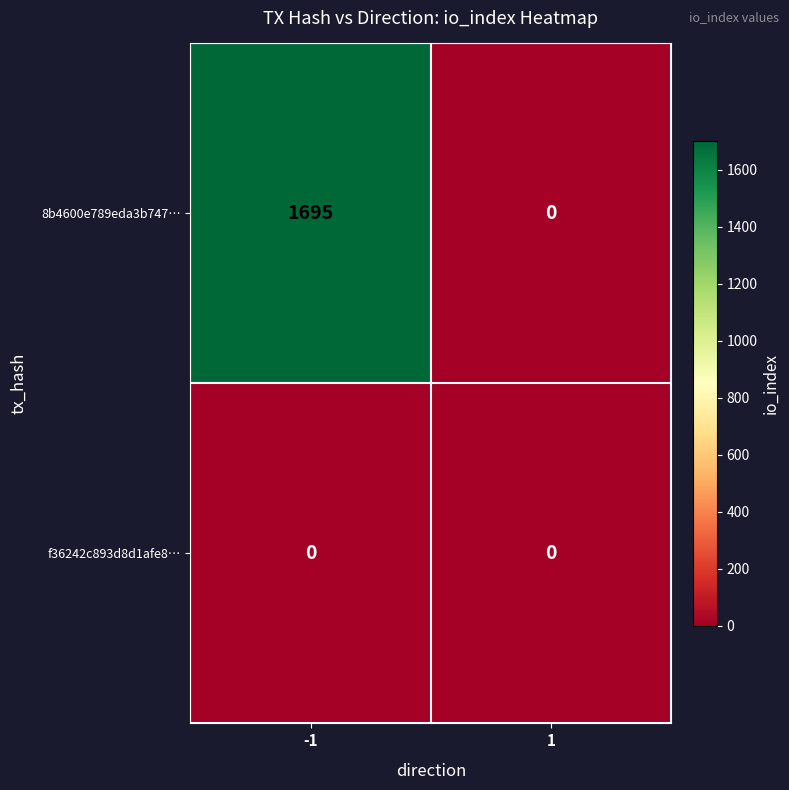

Reading left to right, what are all the values shown in this chart?

8b4600e789eda3b747…: -1=1695	1=0
f36242c893d8d1afe8…: -1=0	1=0